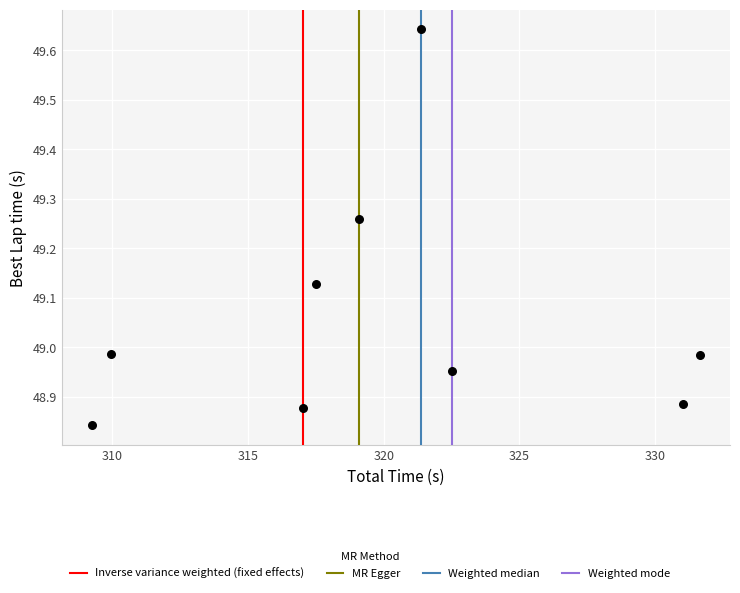

What is the range of X values (max minus min)?

22.4